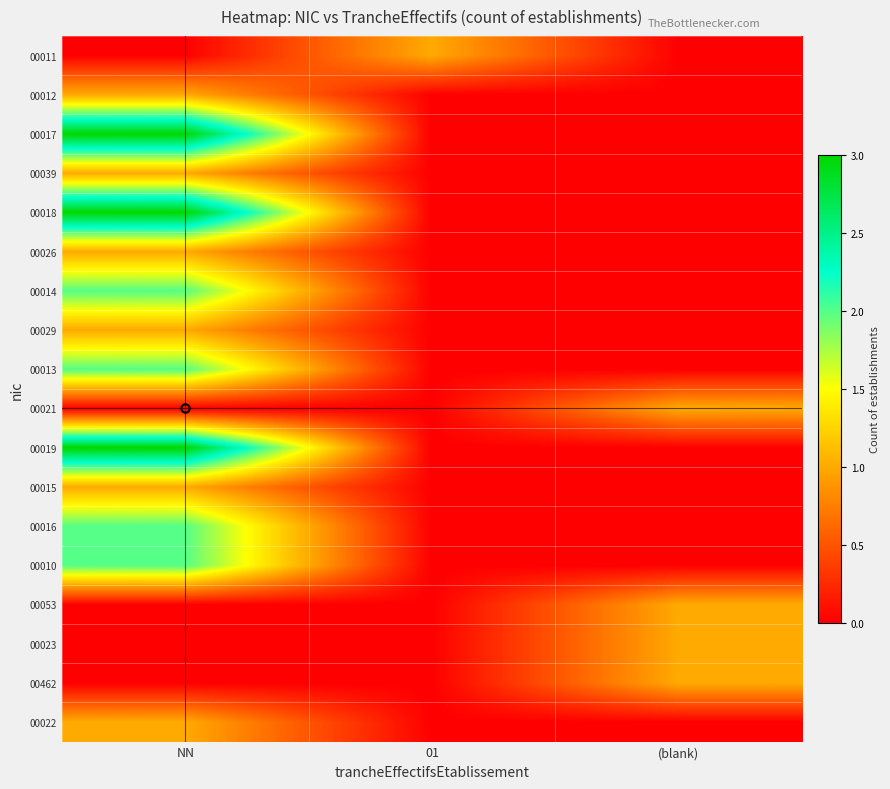

Reading right to left, extract all data points from this chart.

00011: (blank)=0	01=1	NN=0
00012: (blank)=0	01=0	NN=1
00017: (blank)=0	01=0	NN=3
00039: (blank)=0	01=0	NN=1
00018: (blank)=0	01=0	NN=3
00026: (blank)=0	01=0	NN=1
00014: (blank)=0	01=0	NN=2
00029: (blank)=0	01=0	NN=1
00013: (blank)=0	01=0	NN=2
00021: (blank)=1	01=0	NN=0
00019: (blank)=0	01=0	NN=3
00015: (blank)=0	01=0	NN=1
00016: (blank)=0	01=0	NN=2
00010: (blank)=0	01=0	NN=2
00053: (blank)=1	01=0	NN=0
00023: (blank)=1	01=0	NN=0
00462: (blank)=1	01=0	NN=0
00022: (blank)=0	01=0	NN=1